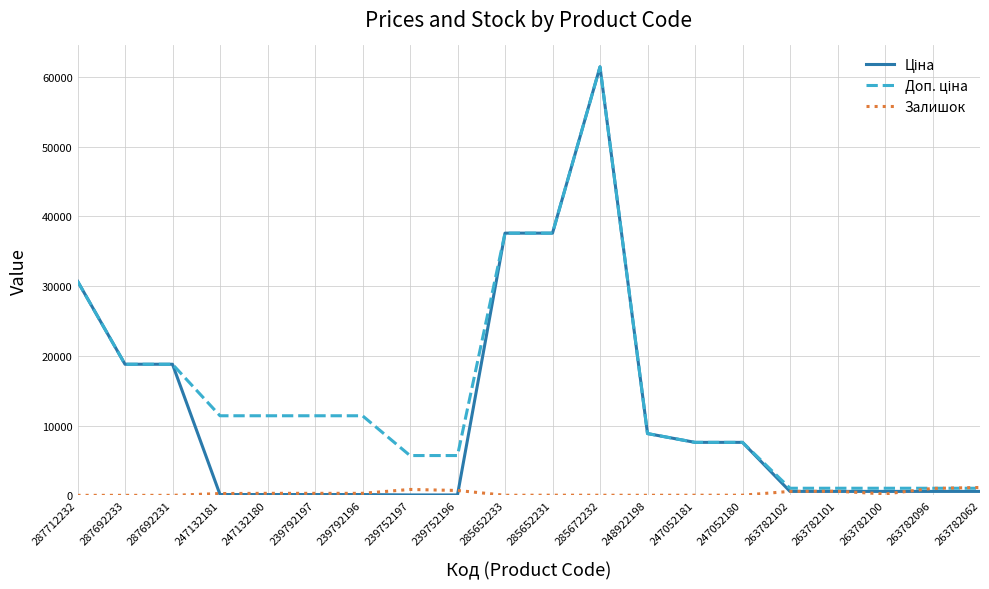

At which category is the sum across all series the highest?

285672232